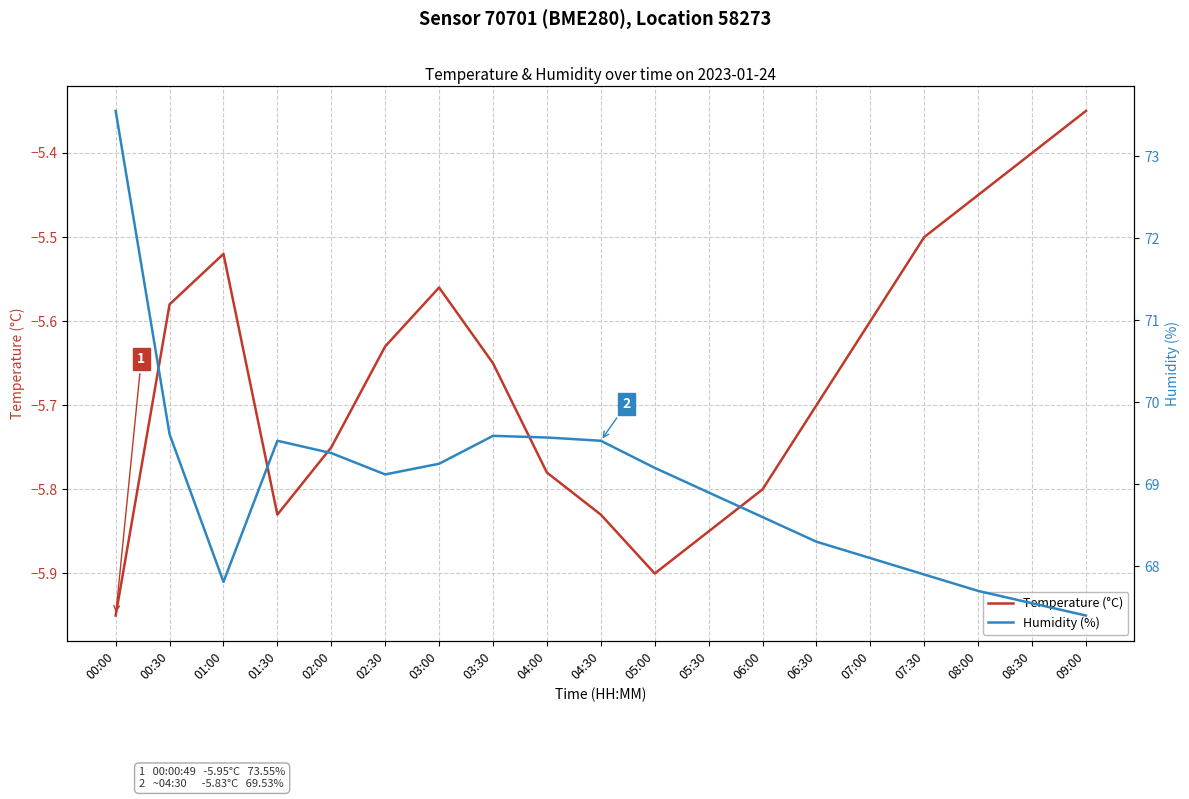

List the labels in order of Humidity (%) value, smallest first.

09:00, 08:30, 08:00, 01:00, 07:30, 07:00, 06:30, 06:00, 05:30, 02:30, 05:00, 03:00, 02:00, 01:30, 04:30, 04:00, 03:30, 00:30, 00:00